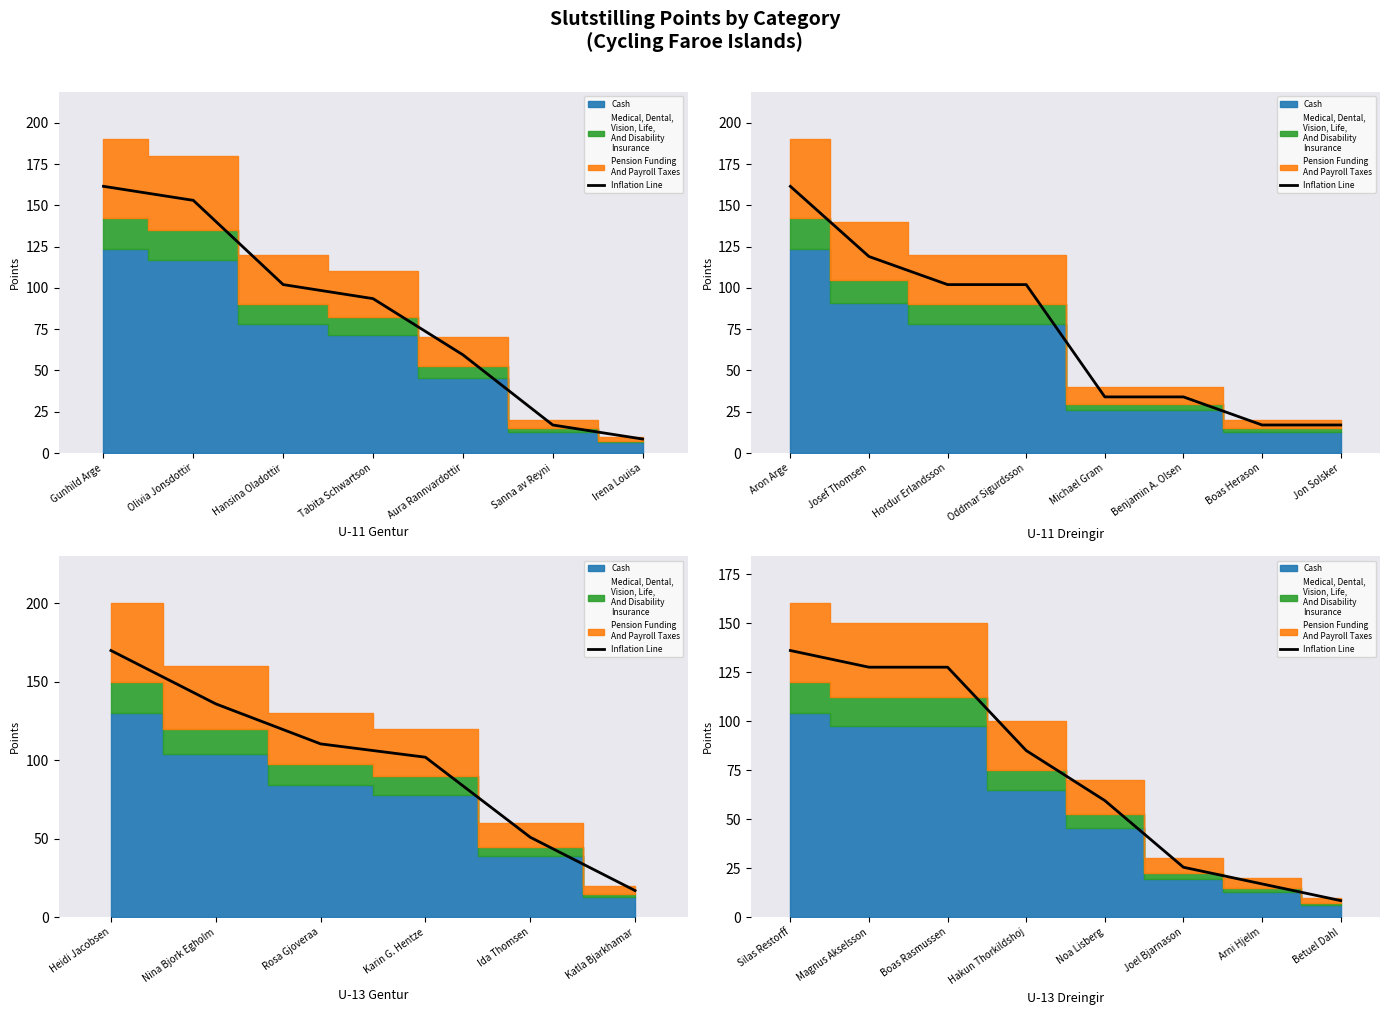

Rank the categories by value from highest to lowest.

Silas Restorff, Magnus Akselsson, Boas Rasmussen, Hakun Thorkildshoj, Noa Lisberg, Joel Bjarnason, Arni Hjelm, Betuel Dahl